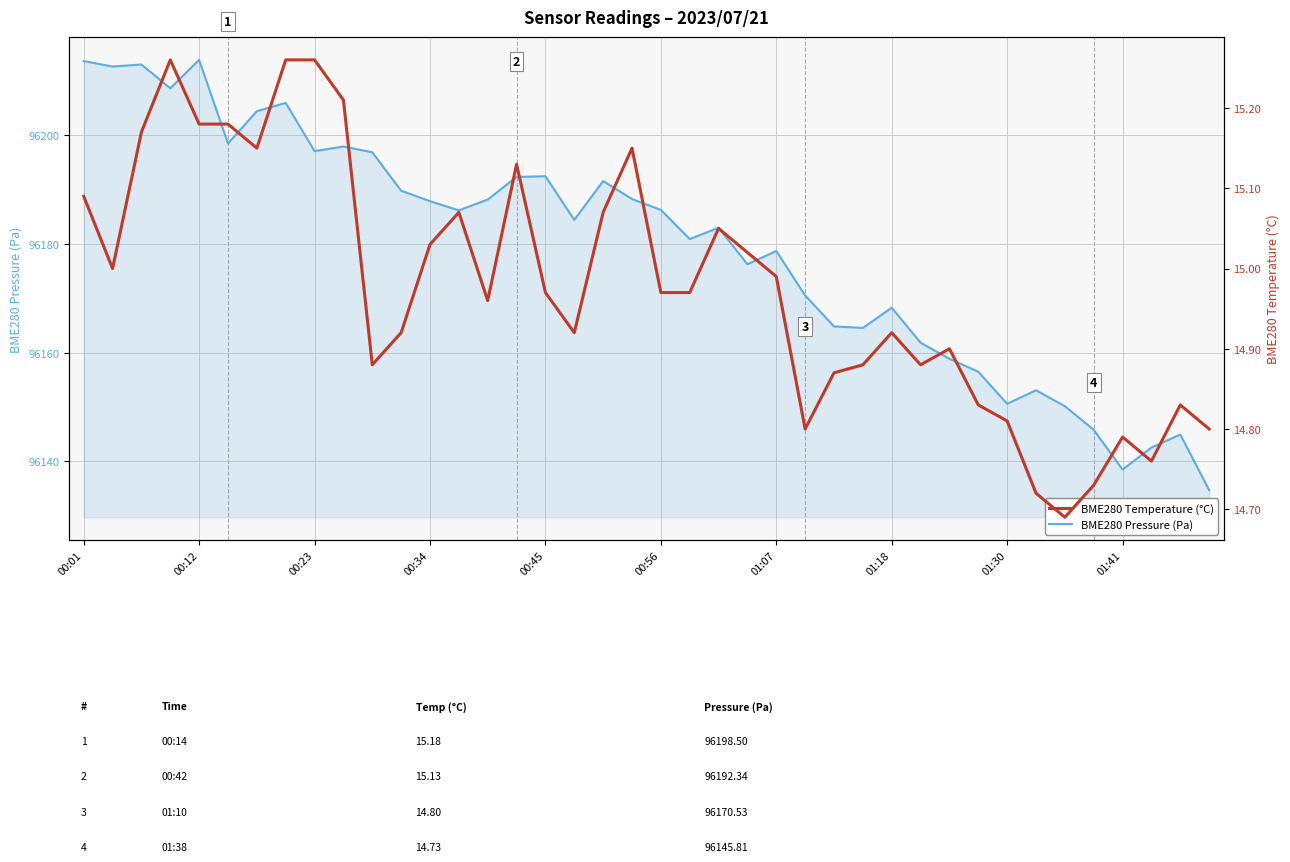

The value of BME280 Pressure (Pa) at 00:34 is 96187.9. True or false?

True